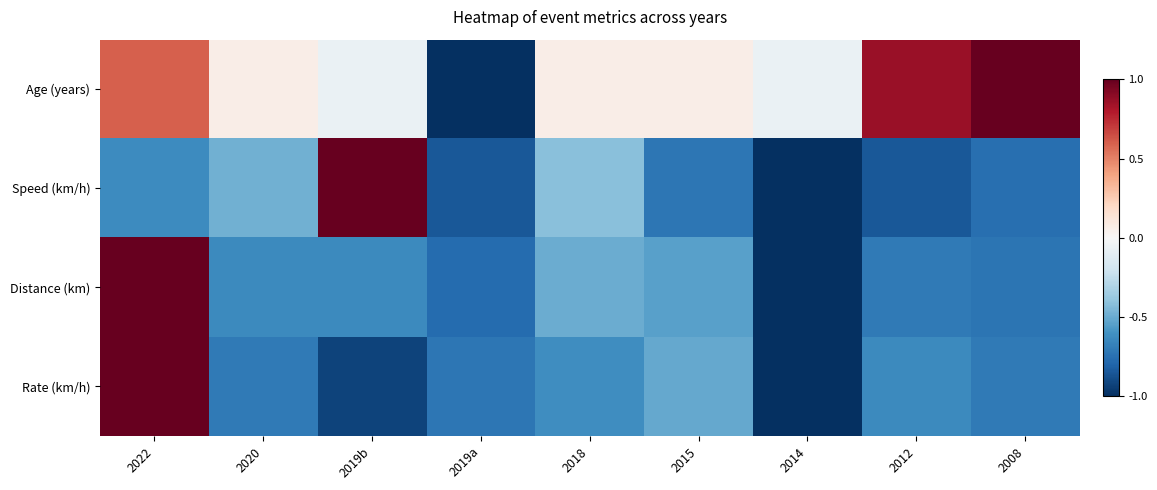

What is the maximum value shown in the chart?

1.0